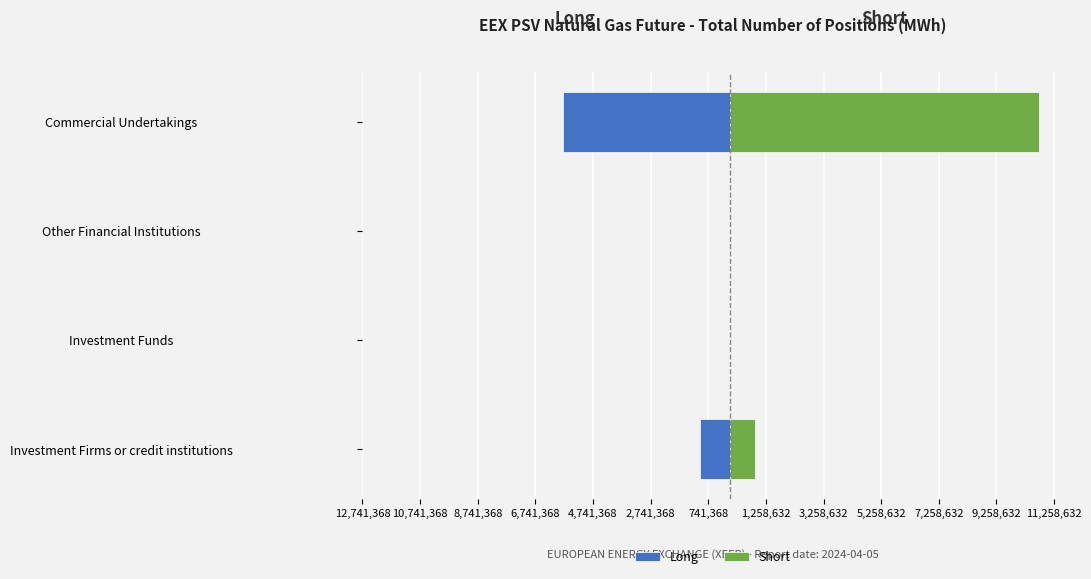

Which series has the largest range (max minus min)?

Short